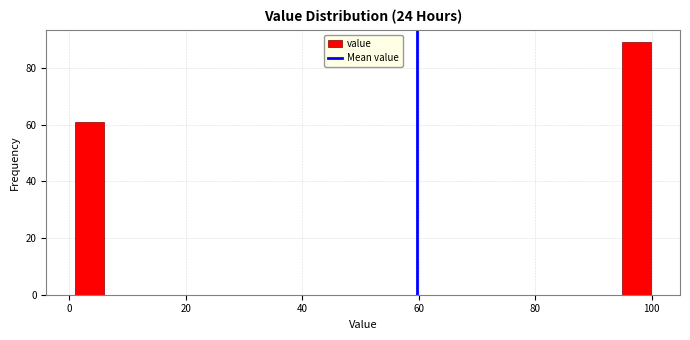

Around what value on the x-axis is the tallest bar? Give the approximate position of its centre, as read against the axis.

98